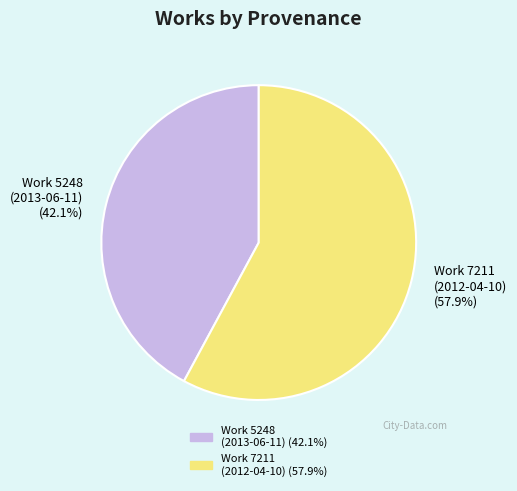

Does Work 5248 (2013-06-11) represent more than half of the total?

No